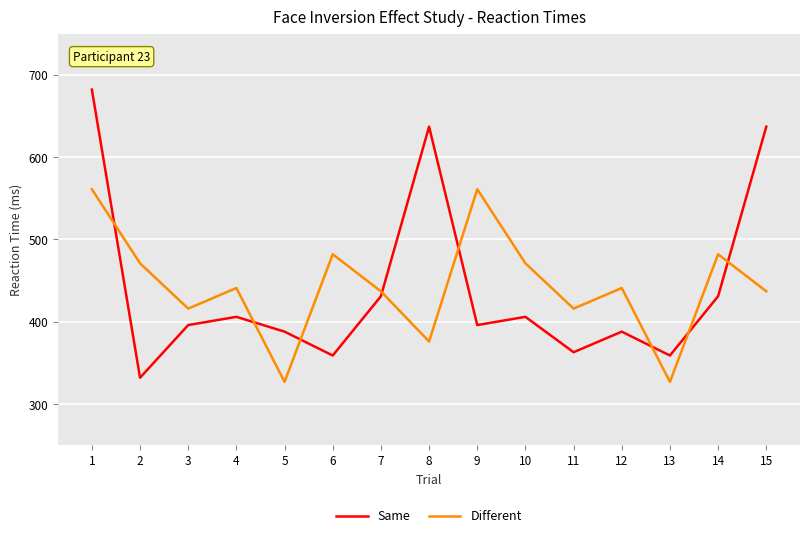

How many lines are shown in the chart?

2